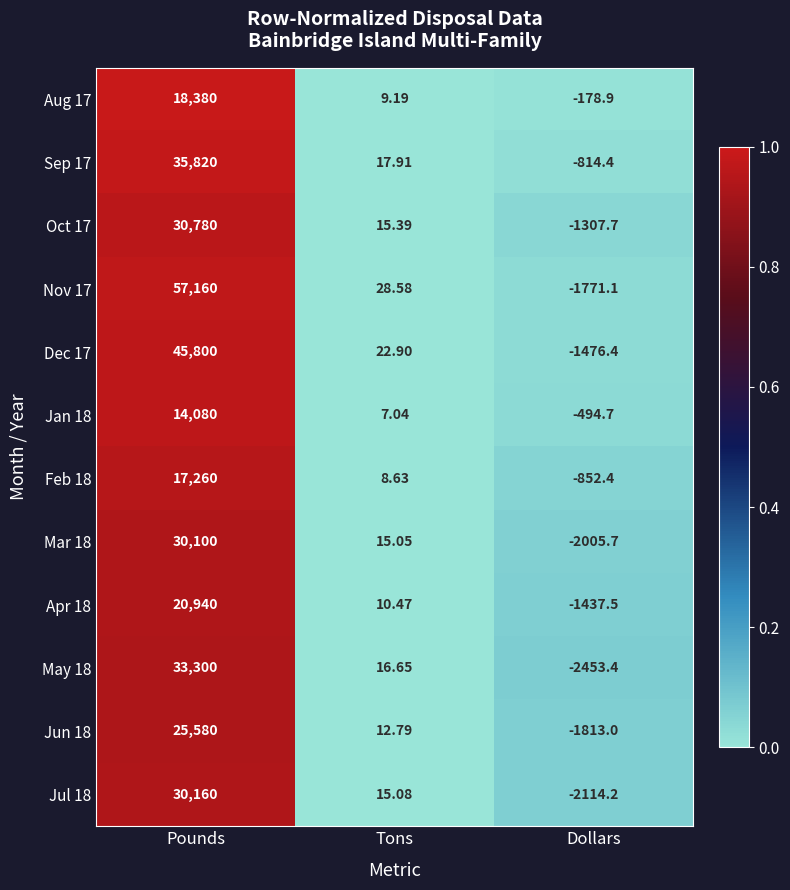

At which label is Nov 17 closest to 27694?

Tons